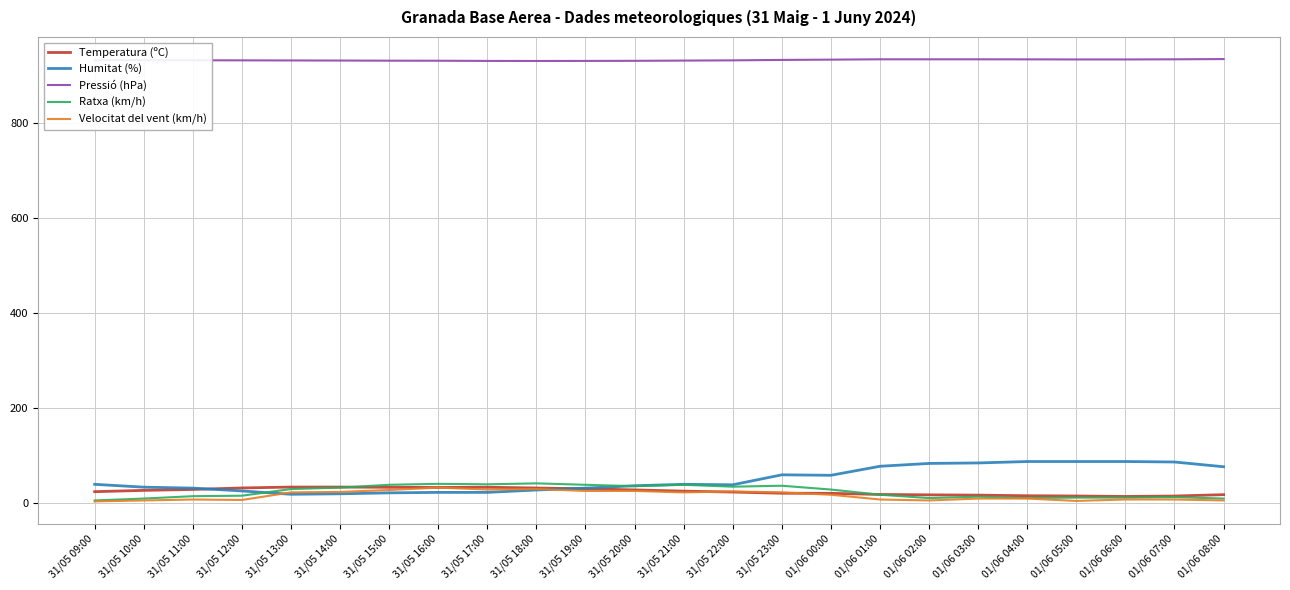

What is the spread (max minus min) of values at 31/05 23:00?

912.7